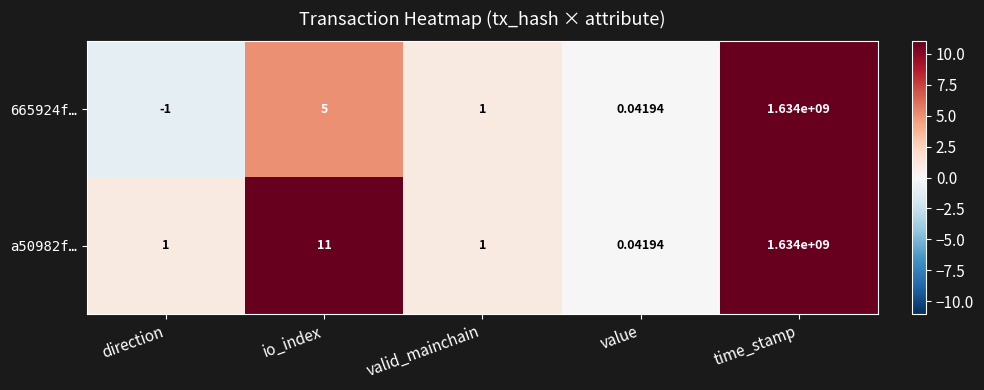

Which category has the lowest value across all series?

direction